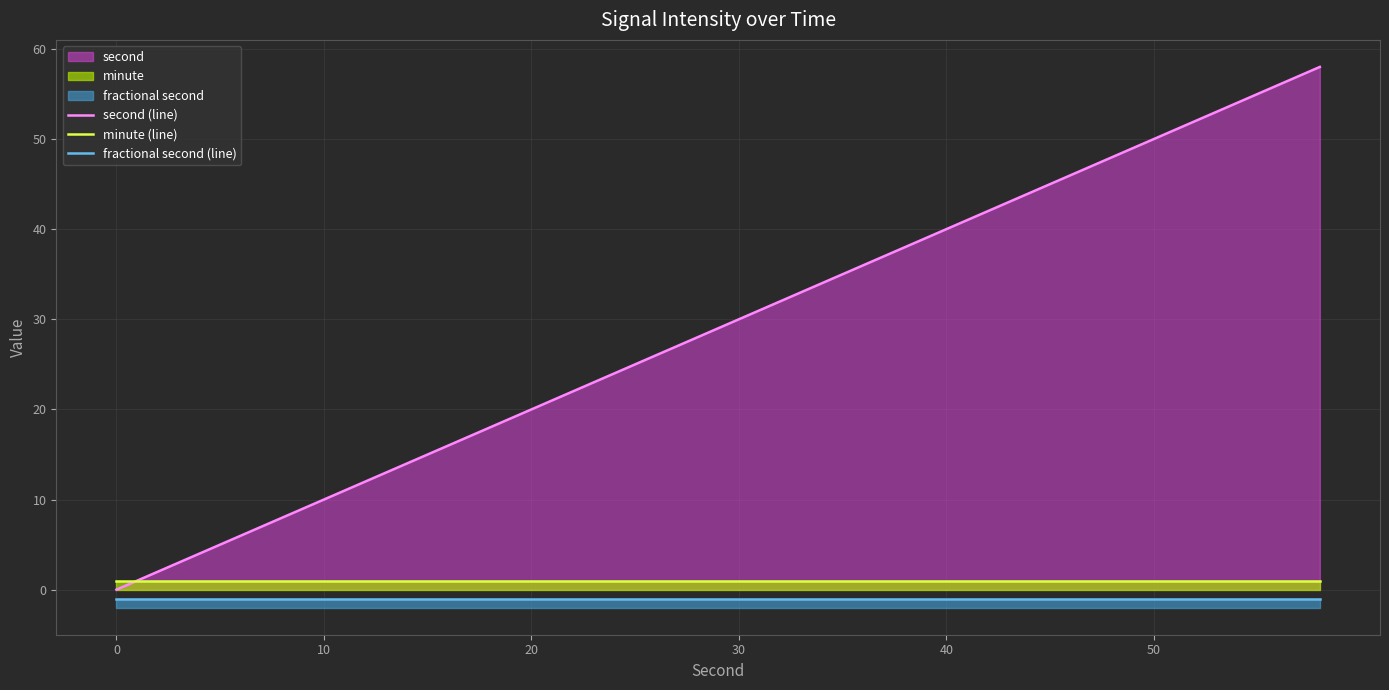

True or false: fractional second (line) and minute (line) cross at least once.

False